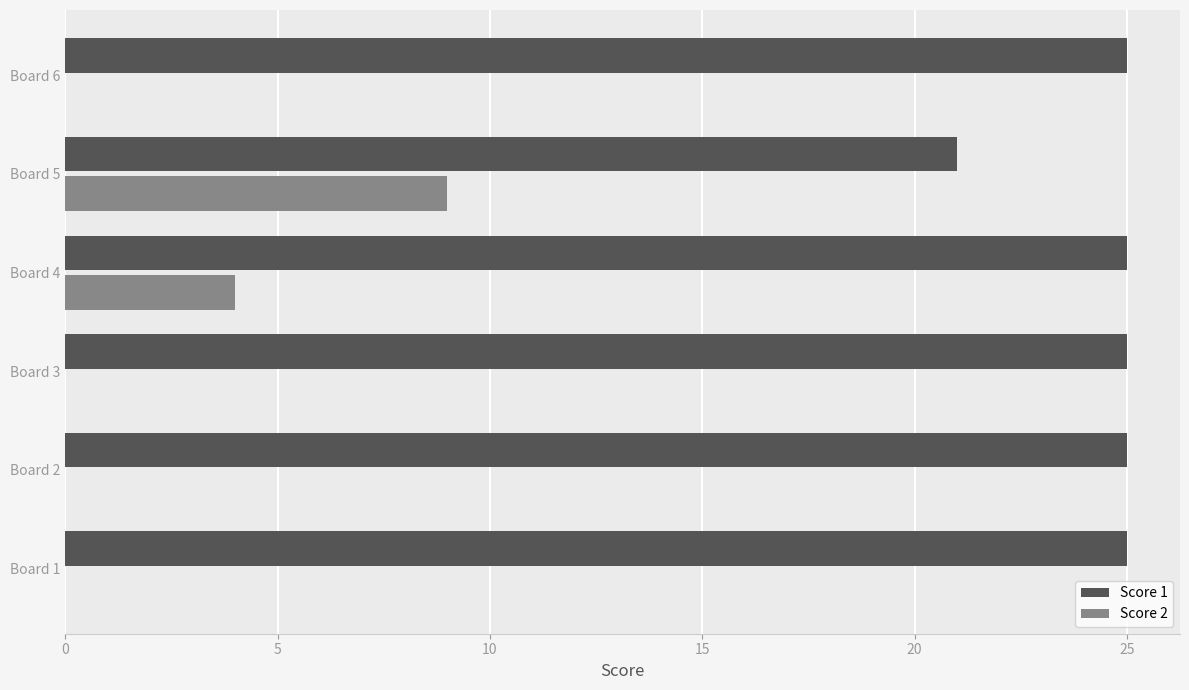

What is the sum of the Score 1 values at Board 1 and Board 5?

46